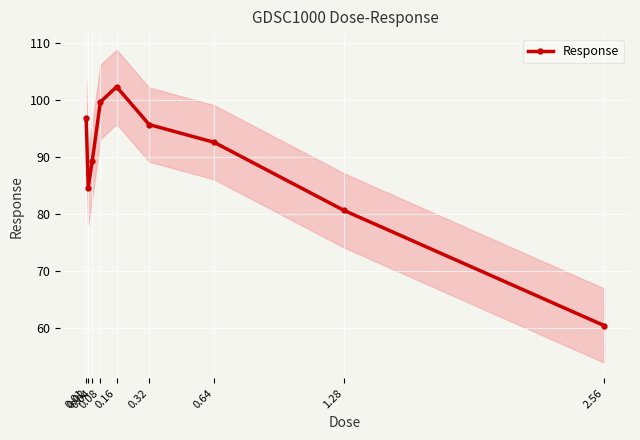

The value at 0.02 is 84.7. True or false?

True